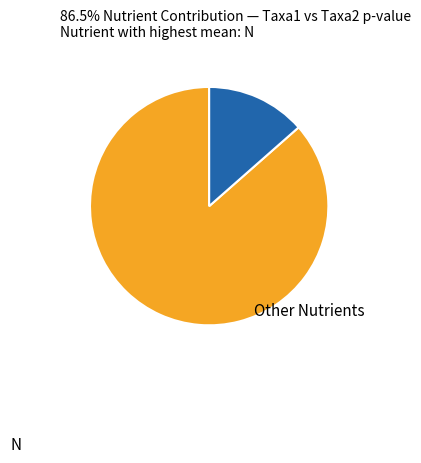

Count the number of slices in the pie.

2